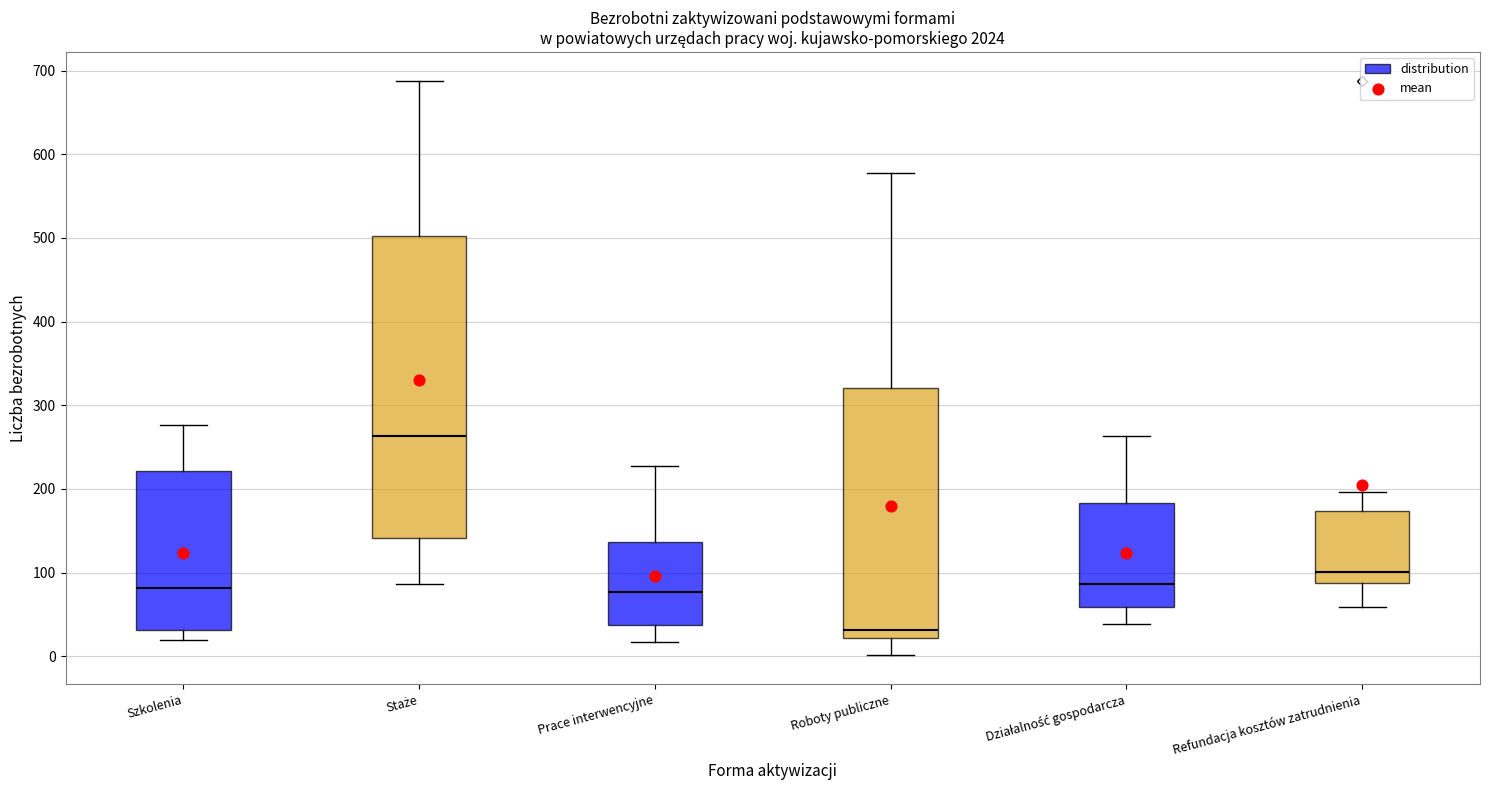

Which box's median line is the lowest?

Roboty publiczne